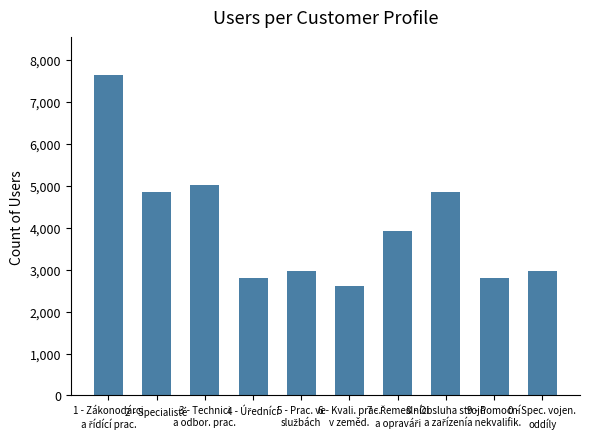

Is it true that the value at 6 - Kvali. prac.
v zeměd. is 3632?

False